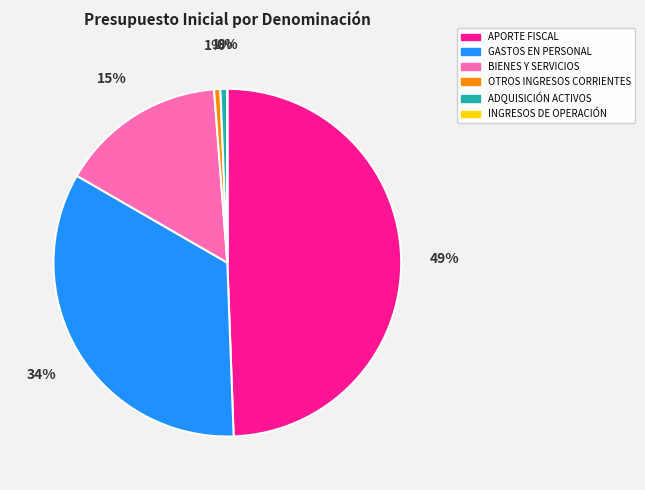

Is there any slice that represents more than half of the pie?

No